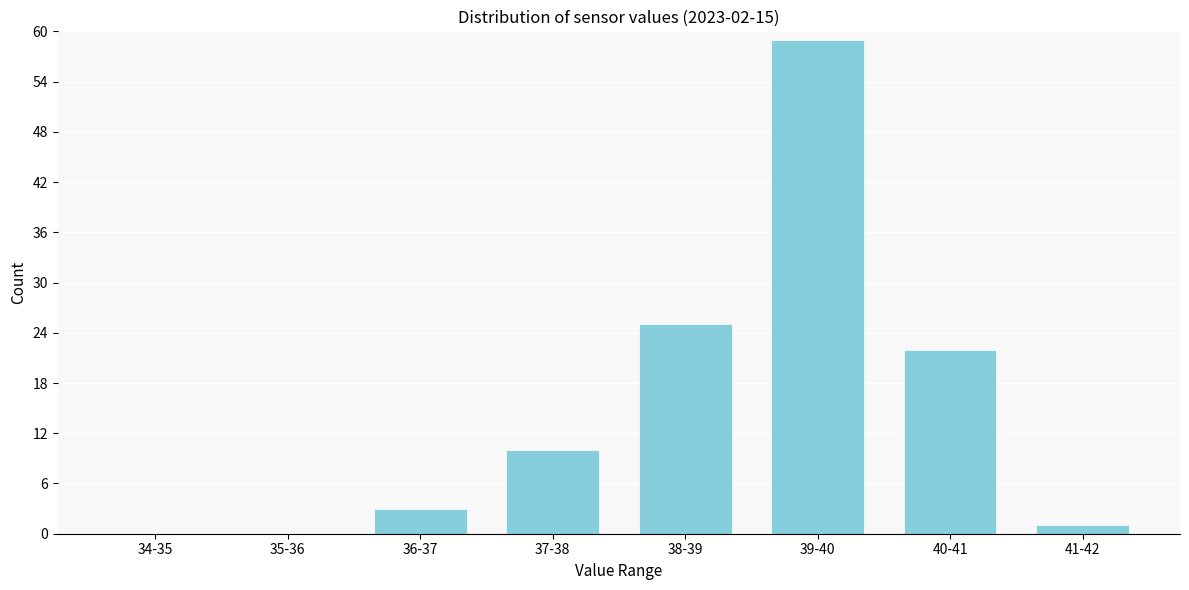

Reading right to left, what are all the values shown in this chart?

41-42=1	40-41=22	39-40=59	38-39=25	37-38=10	36-37=3	35-36=0	34-35=0